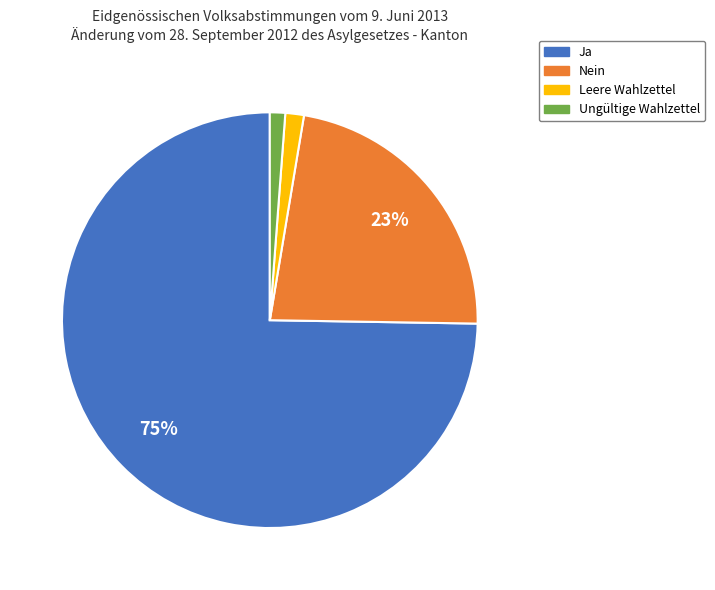

To the nearest percent, what is the combined percentage of Ungültige Wahlzettel and Nein?

24%